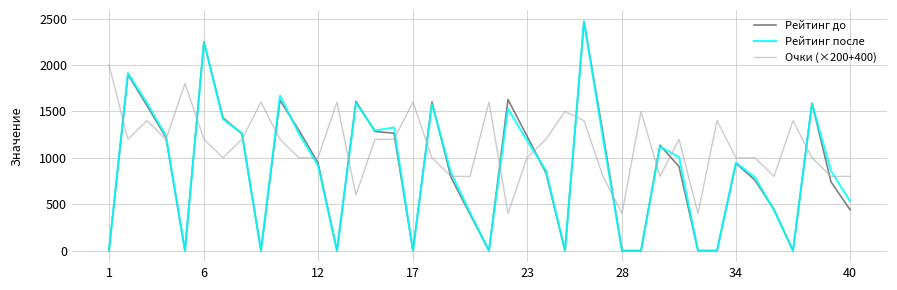

Which series has the largest total across all categories?

Очки (×200+400)